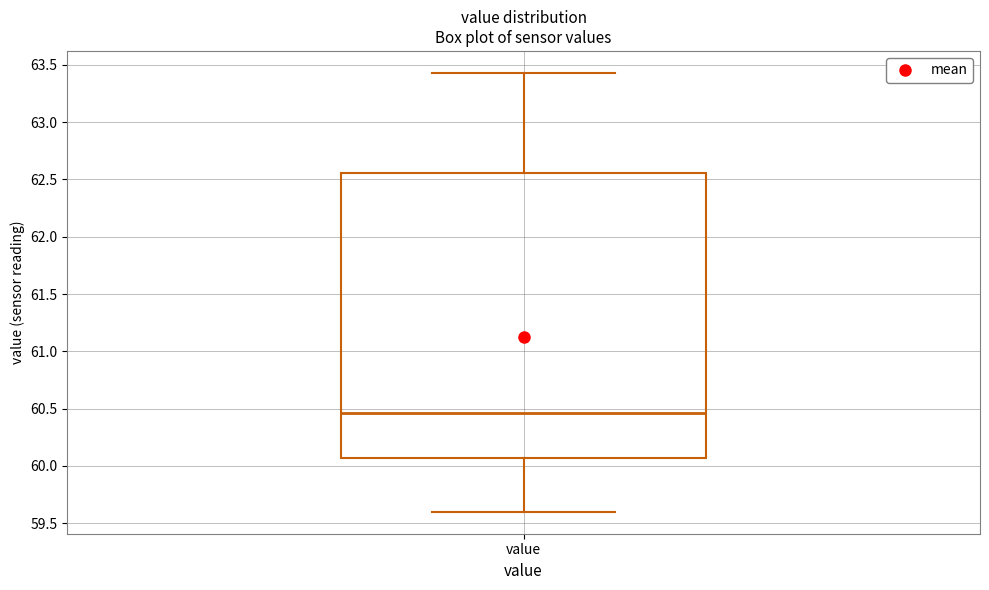

Where is the upper edge of the box for value on the y-axis? The values are not printed on the chart, so give them approximately, as read against the axis.

62.55